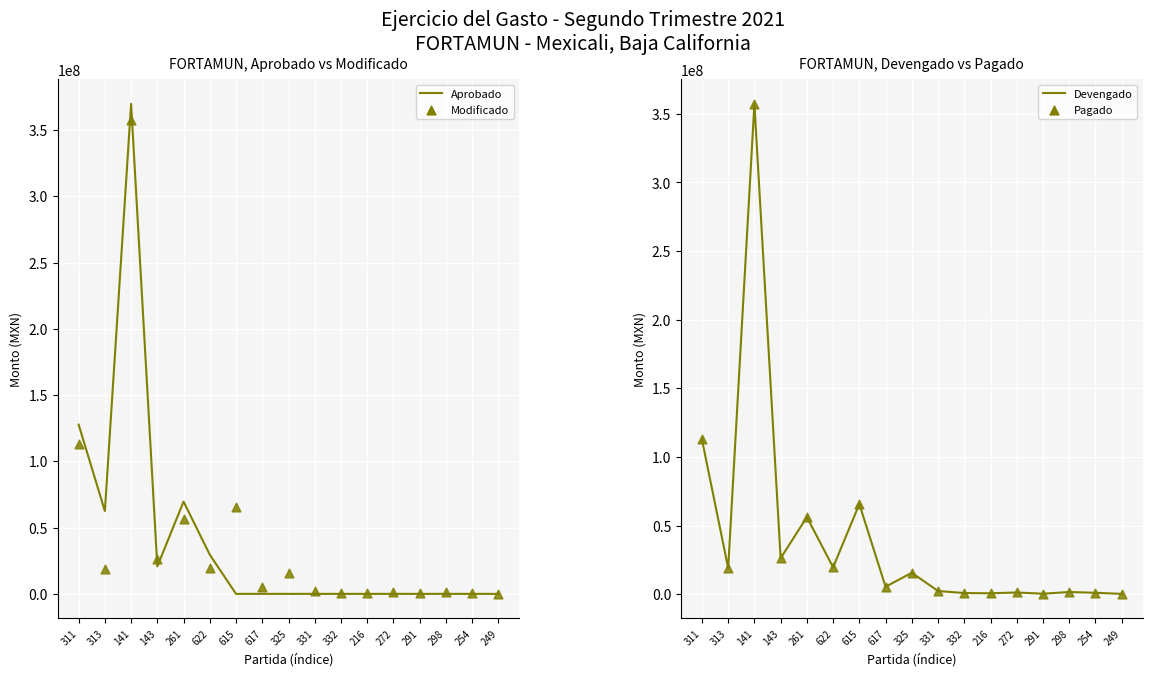

Which series has the widest spread of Y values?

Aprobado